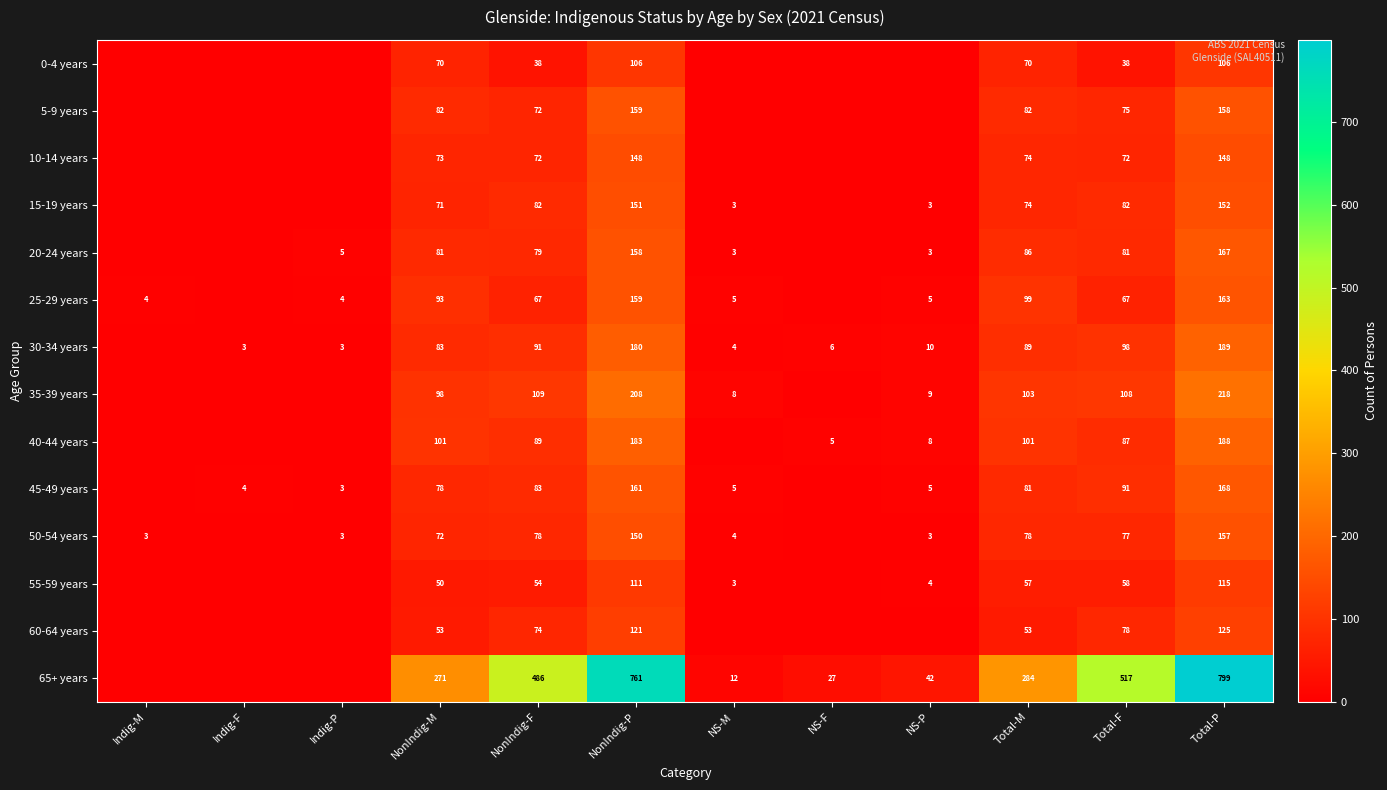

The 20-24 years series shows 5 at Indig-P. True or false?

True